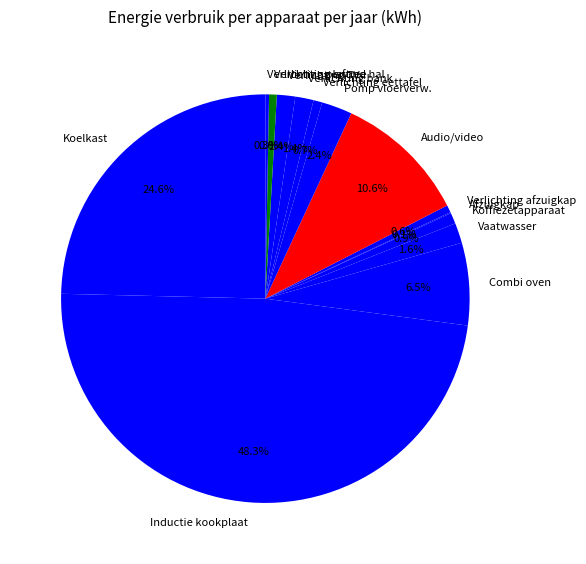

What is the largest slice in the pie chart?

Inductie kookplaat